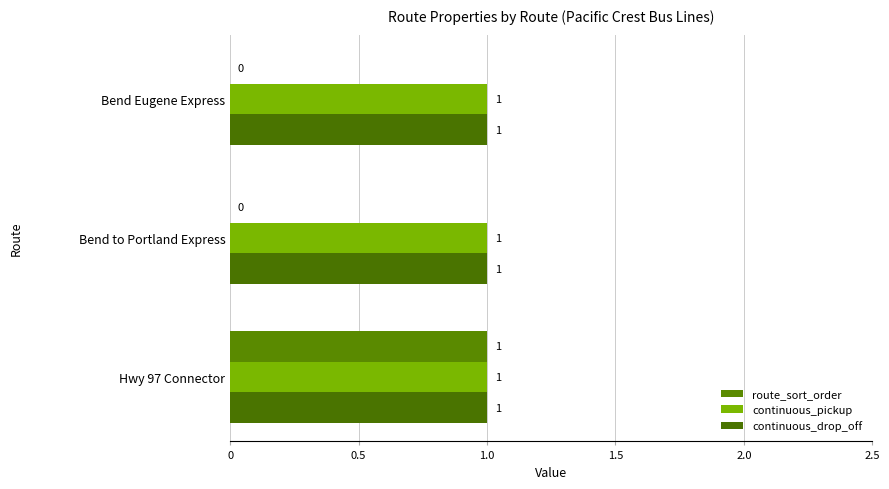

Count the number of categories in the chart.

3